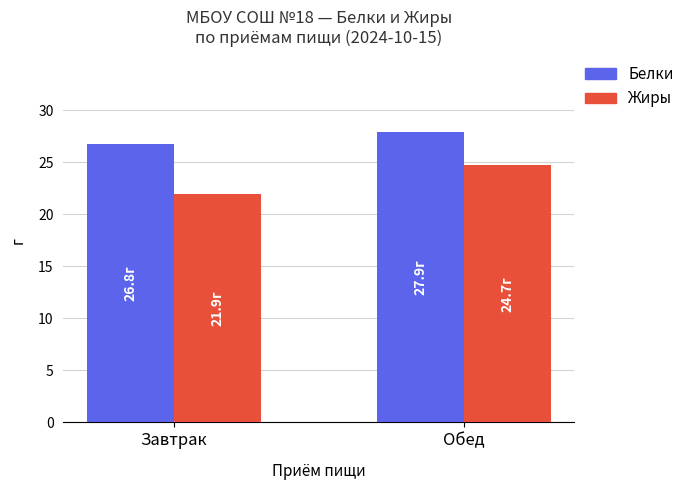

True or false: Белки has a value of 7.6 at Обед.

False